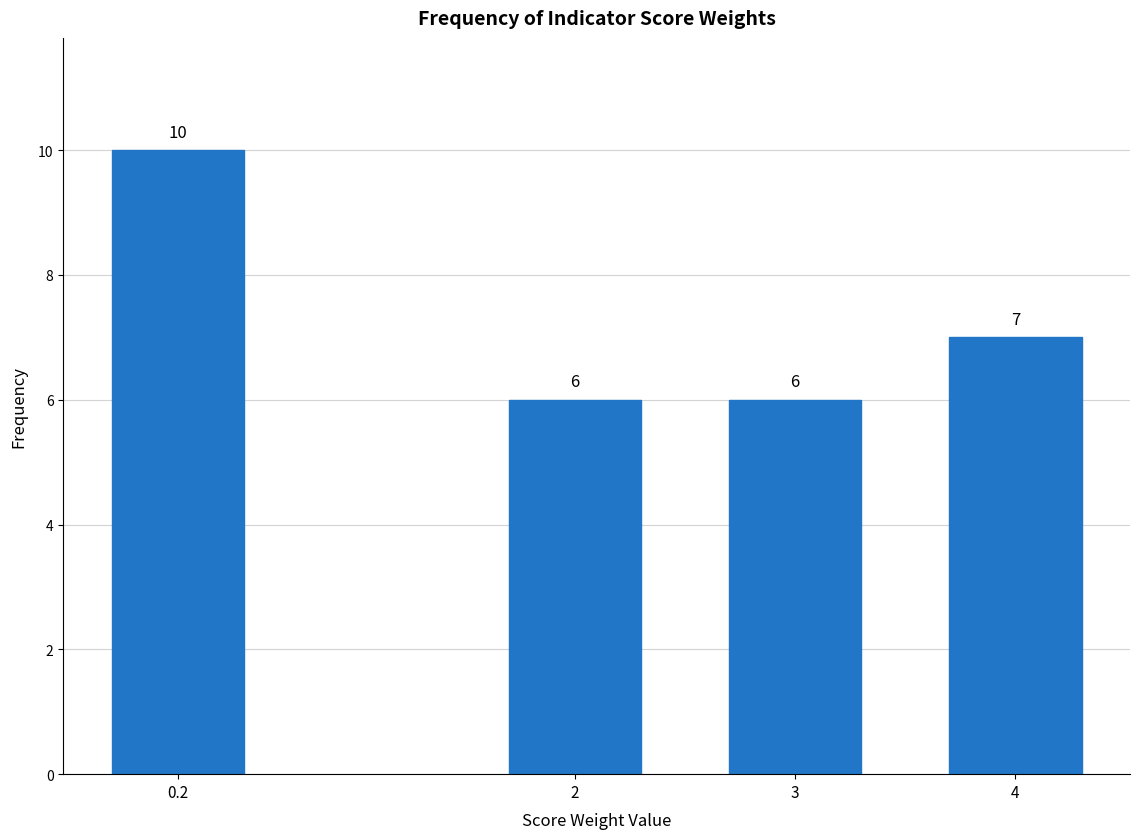

Reading left to right, extract all data points from this chart.

10	6	6	7